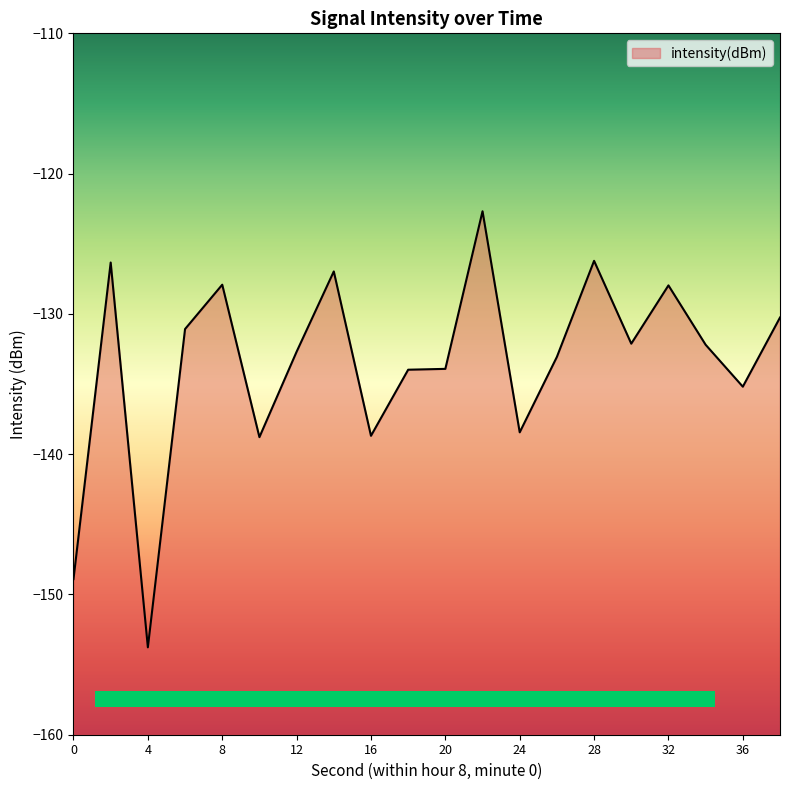

Rank the categories by value from highest to lowest.

22, 28, 2, 14, 8, 32, 38, 6, 30, 34, 12, 26, 20, 18, 36, 24, 16, 10, 0, 4